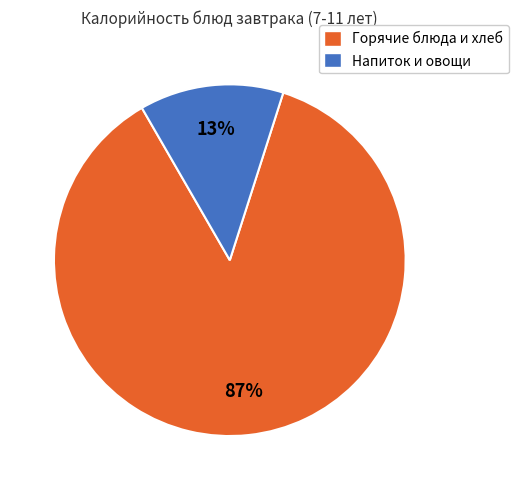

Is there a majority slice in this chart?

Yes